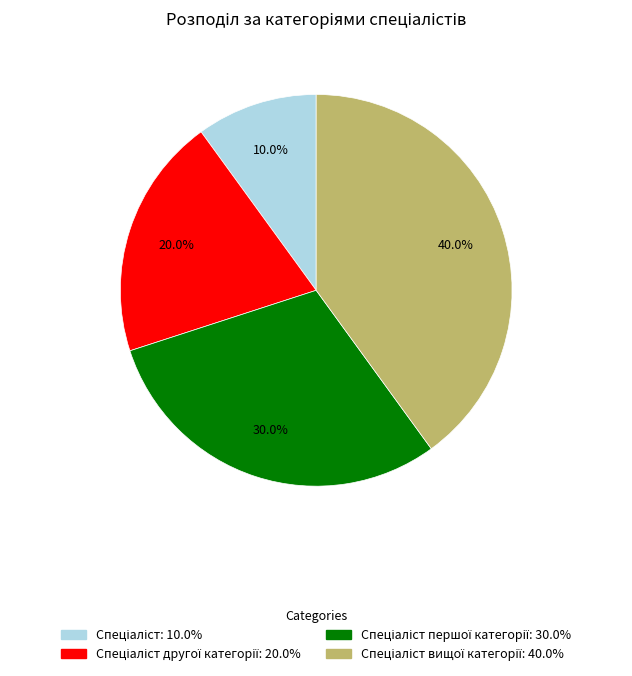

Is there any slice that represents more than half of the pie?

No